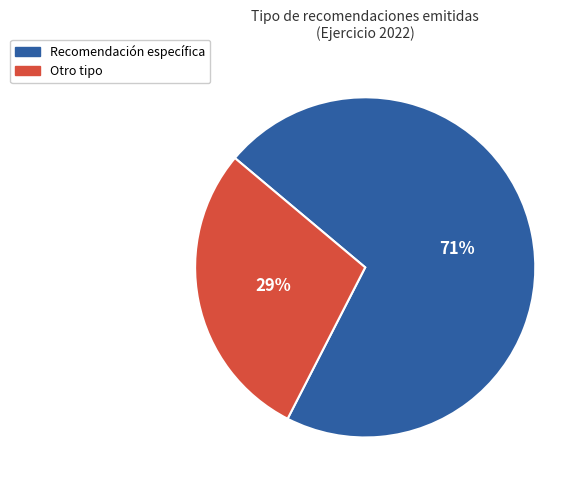

How many segments does this pie chart have?

2